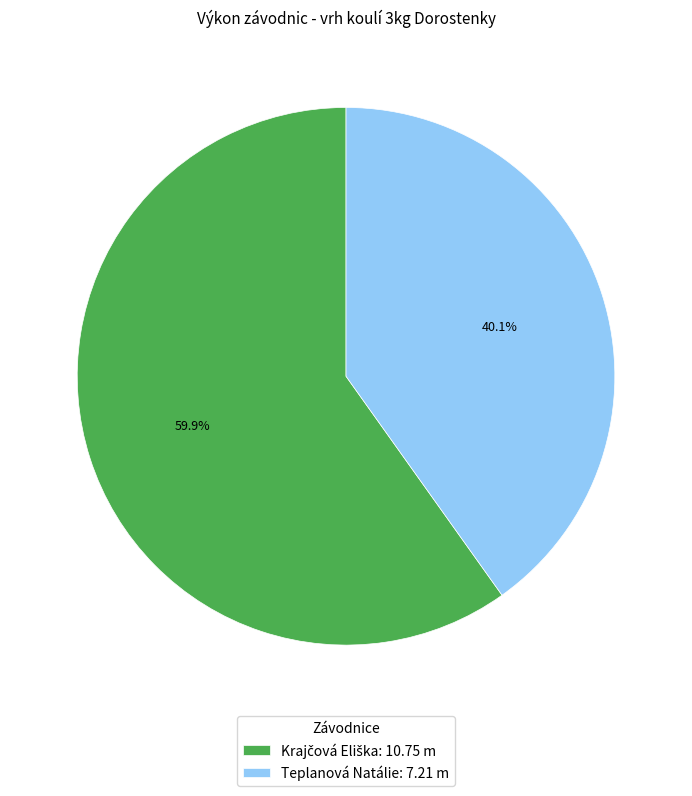

The Teplanová Natálie slice represents 48% of the pie. True or false?

False